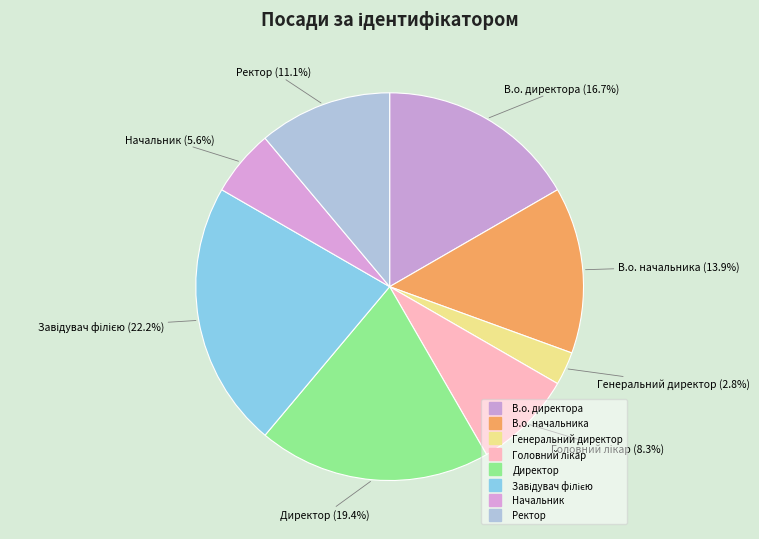

Between Ректор and Завідувач філією, which is larger?

Завідувач філією